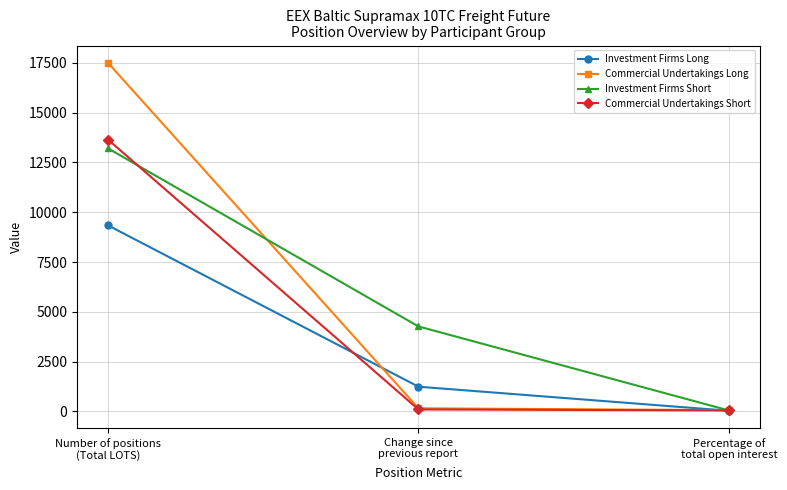

Which series has the largest range (max minus min)?

Commercial Undertakings Long